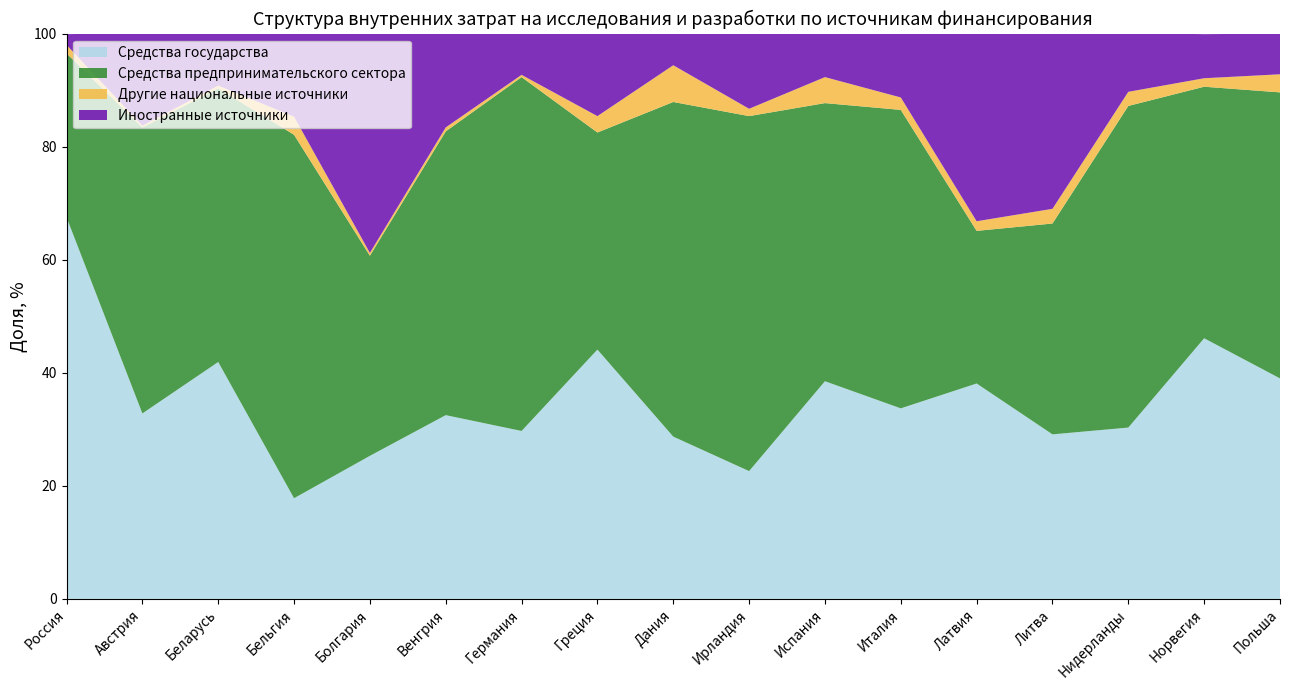

Reading left to right, extract all data points from this chart.

Средства государства: 67.5	32.8	41.9	17.8	25.3	32.5	29.7	44.1	28.7	22.6	38.5	33.7	38.1	29.1	30.3	46.1	39.0
Средства предпринимательского сектора: 29.0	50.6	48.4	64.3	35.4	50.2	62.6	38.4	59.2	62.8	49.2	52.8	27.0	37.3	56.9	44.5	50.6
Другие национальные источники: 1.5	0.3	0.5	3.2	0.5	0.7	0.4	2.9	6.5	1.3	4.6	2.2	1.7	2.6	2.5	1.5	3.2
Иностранные источники: 1.9	16.4	9.2	14.7	38.8	16.6	7.3	14.6	5.6	13.3	7.7	11.3	33.2	31.0	10.4	7.8	7.2